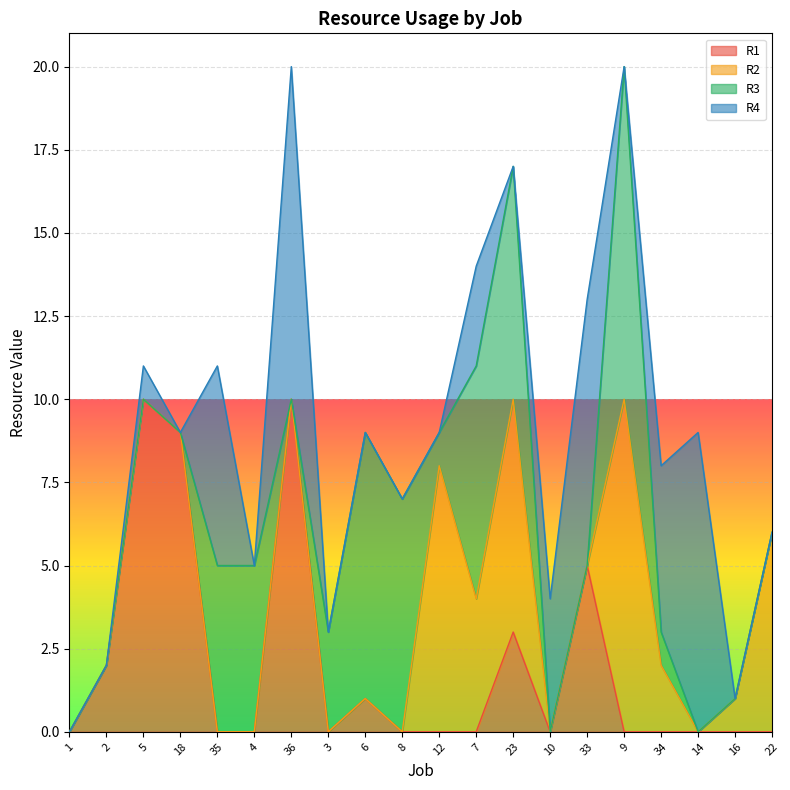

Which has a higher value, 9 or 8?

9